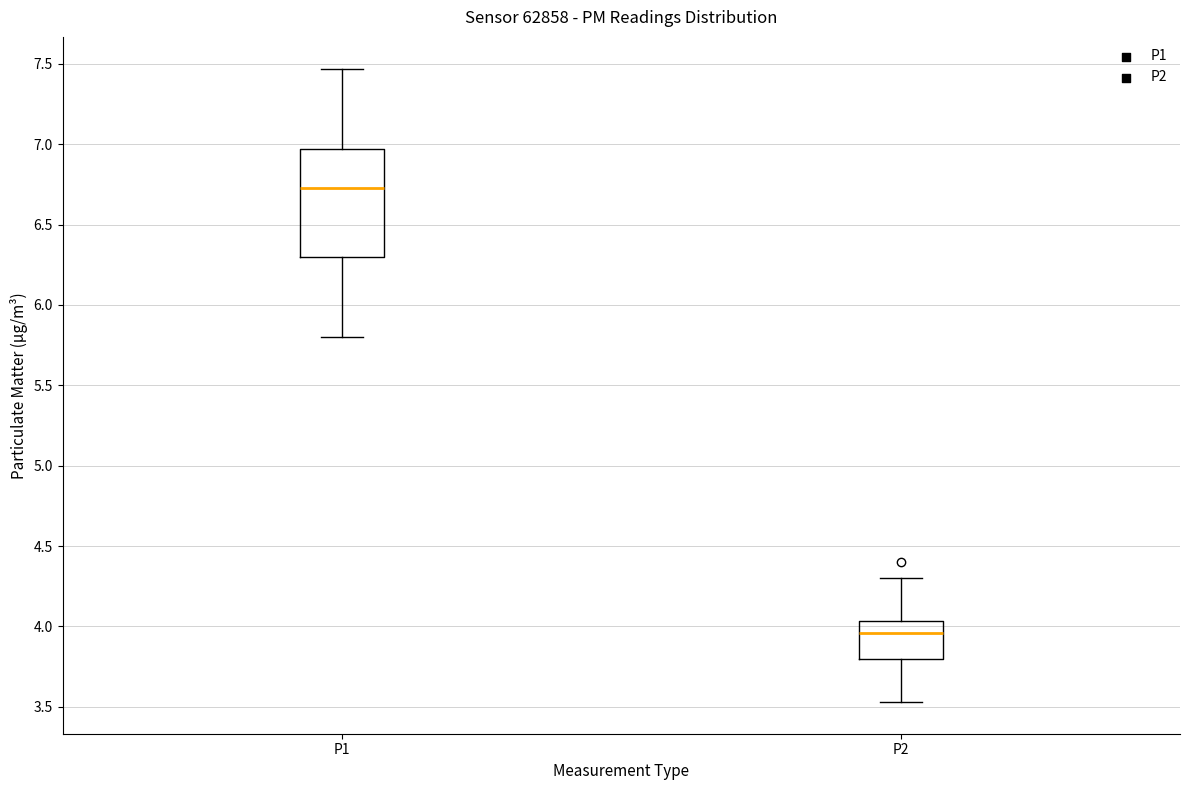

Reading left to right, transcribe this box plot: for each box, give where its median line is, the range the box spans, and where its two whiskers end, as read against the y-axis. The values are not printed on the chart, so give them approximately, as read against the axis.

P1: median 6.75, box 6.30 to 6.95, whiskers 5.80 to 7.45
P2: median 3.95, box 3.80 to 4.05, whiskers 3.55 to 4.30